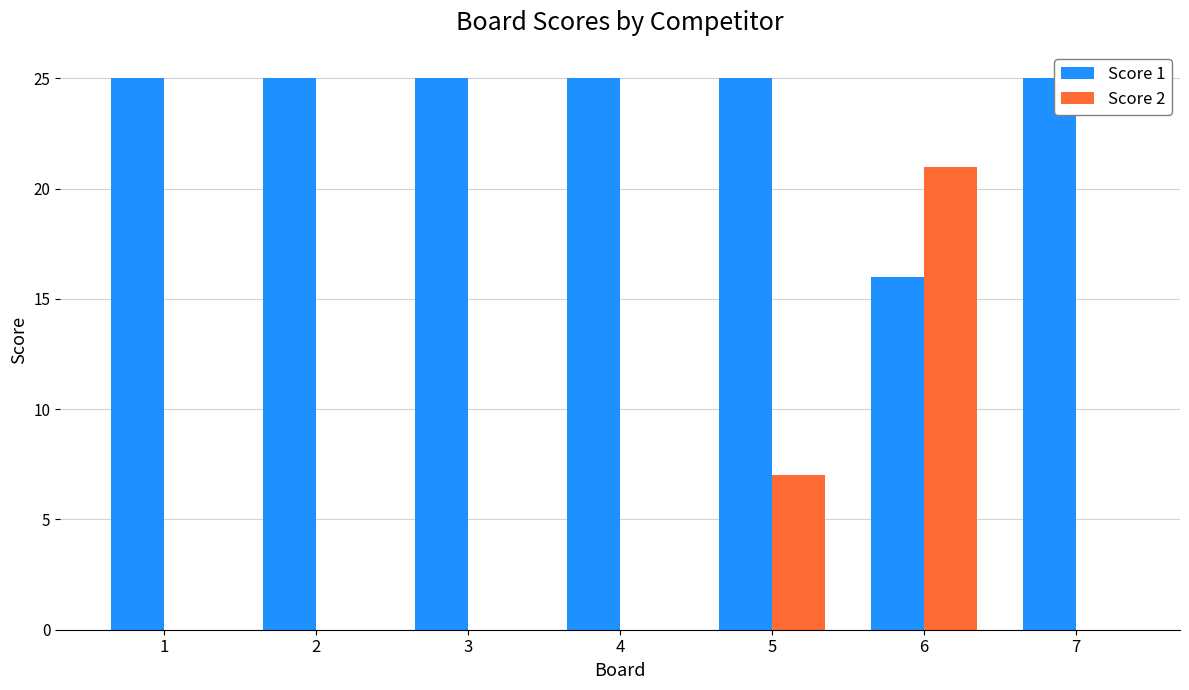

Count the number of data series in this chart.

2